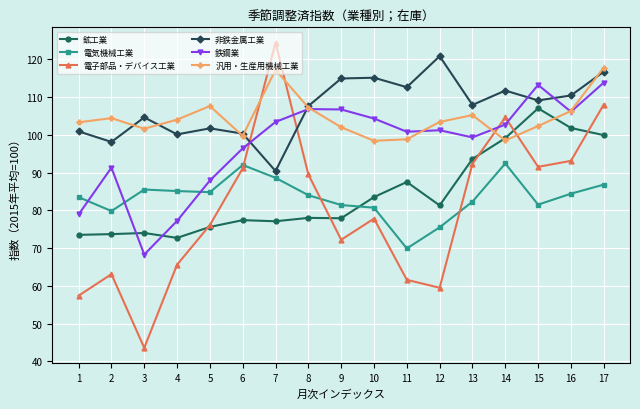

At which label does 非鉄金属工業 first exceed 107?

8